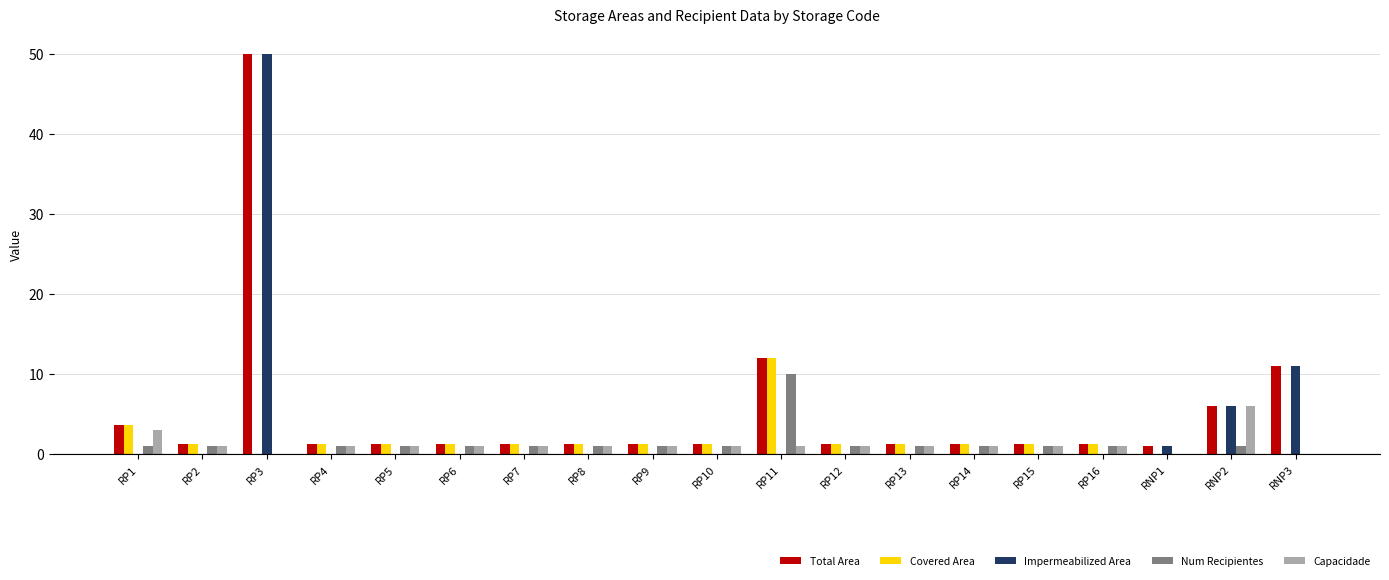

Which series has the largest range (max minus min)?

Impermeabilized Area